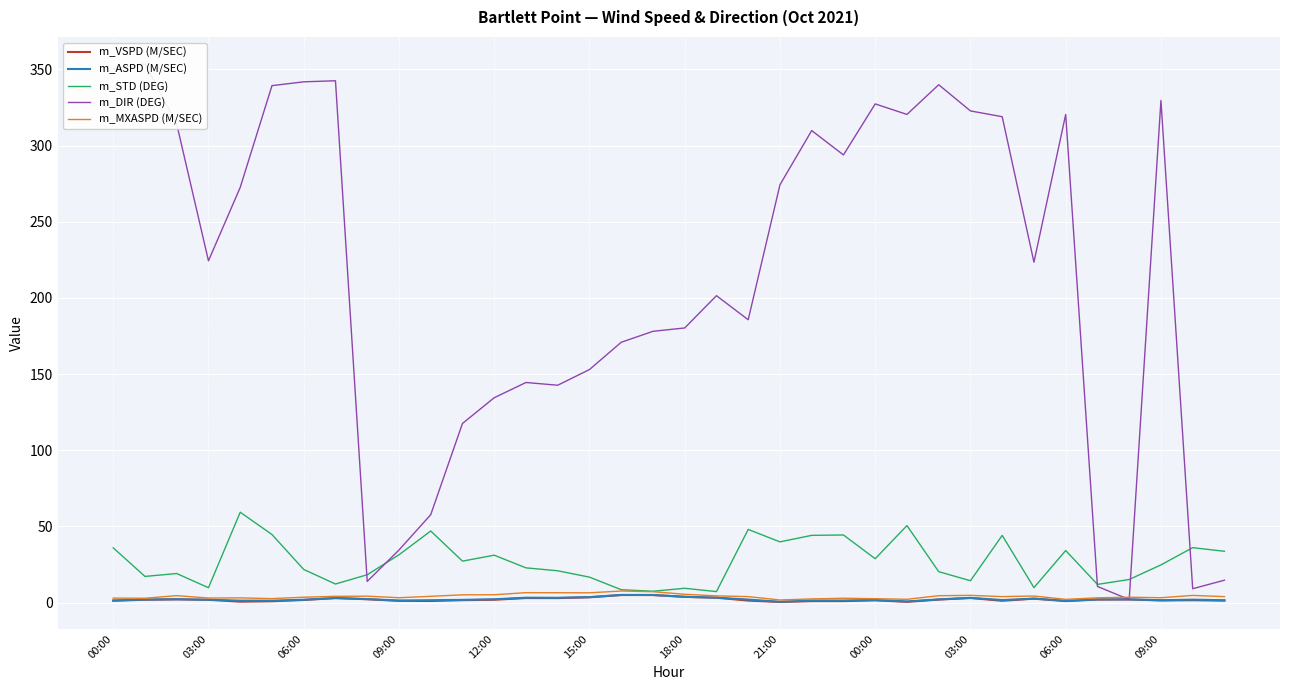

What value does the m_DIR (DEG) series have at 26?

340.0